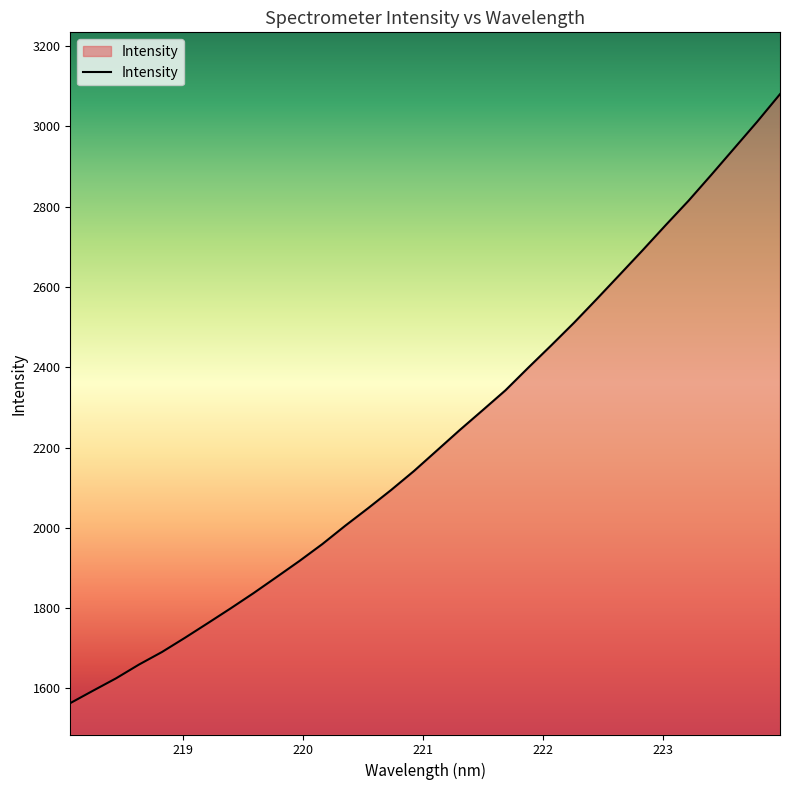

What is the difference between the maximum and minimum values?

1517.1